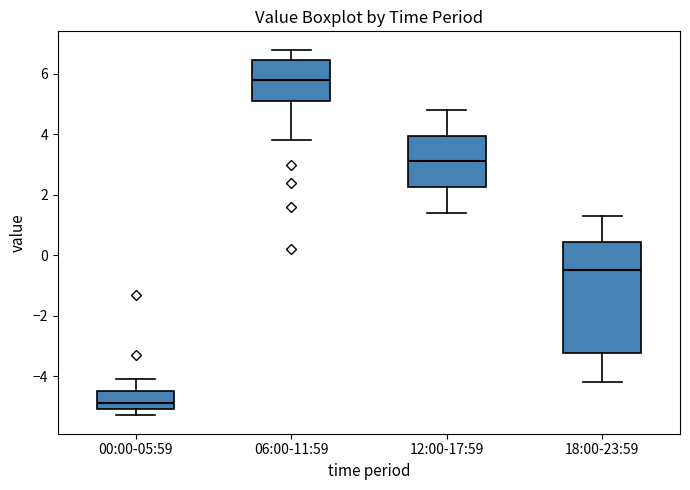

Reading left to right, transcribe this box plot: for each box, give where its median line is, the range the box spans, and where its two whiskers end, as read against the y-axis. The values are not printed on the chart, so give them approximately, as read against the axis.

00:00-05:59: median -4.8, box -5.0 to -4.4, whiskers -5.2 to -4.0
06:00-11:59: median 5.8, box 5.2 to 6.4, whiskers 3.8 to 6.8
12:00-17:59: median 3.2, box 2.2 to 4.0, whiskers 1.4 to 4.8
18:00-23:59: median -0.4, box -3.2 to 0.4, whiskers -4.2 to 1.4